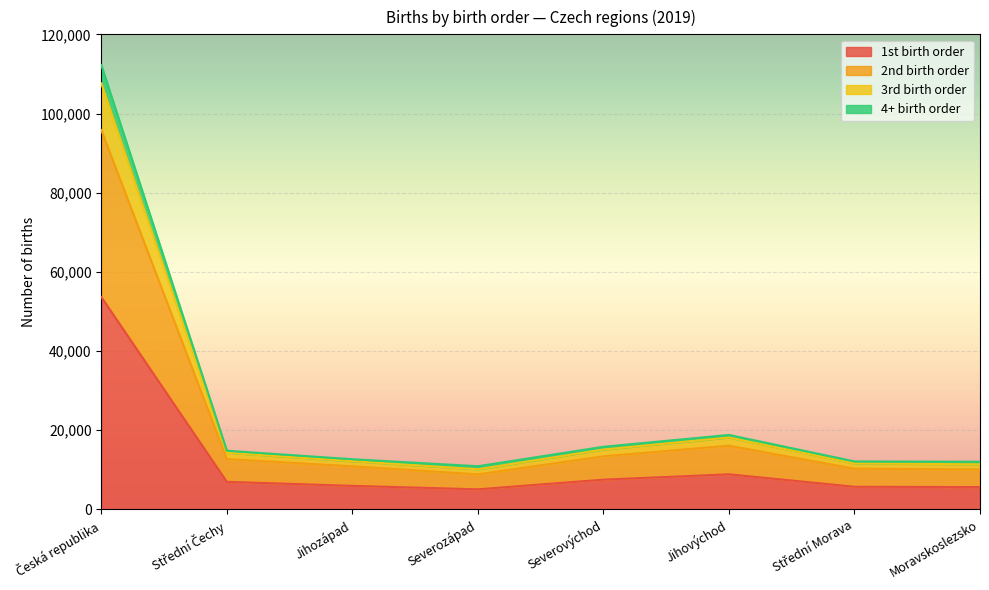

How many interior local valleys does the 4+ birth order series have?

1